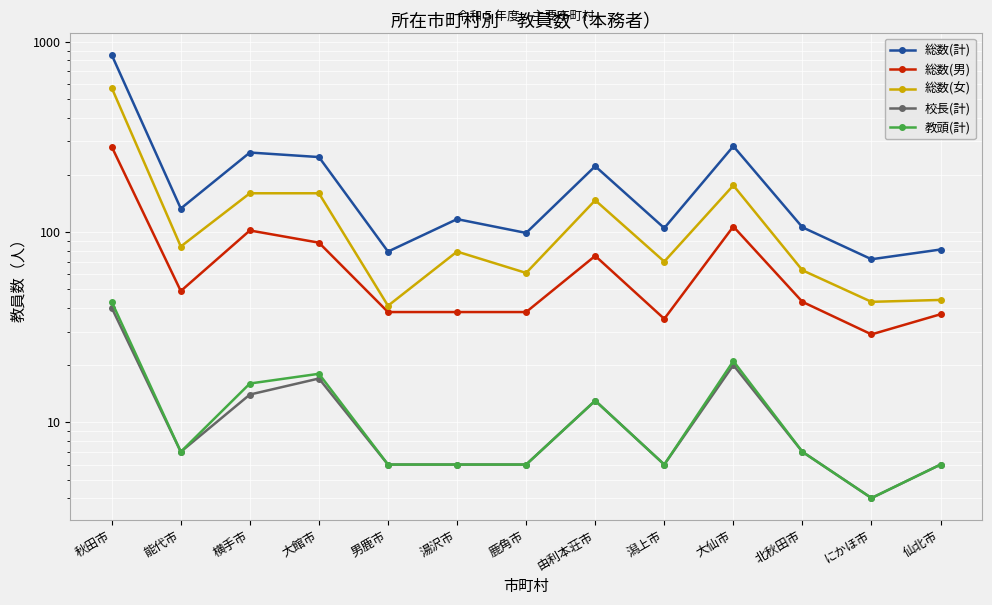

How many lines are shown in the chart?

5